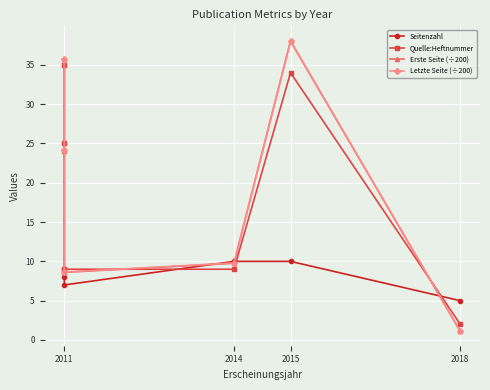

What is the spread (max minus min) of values at 2018?

3.9